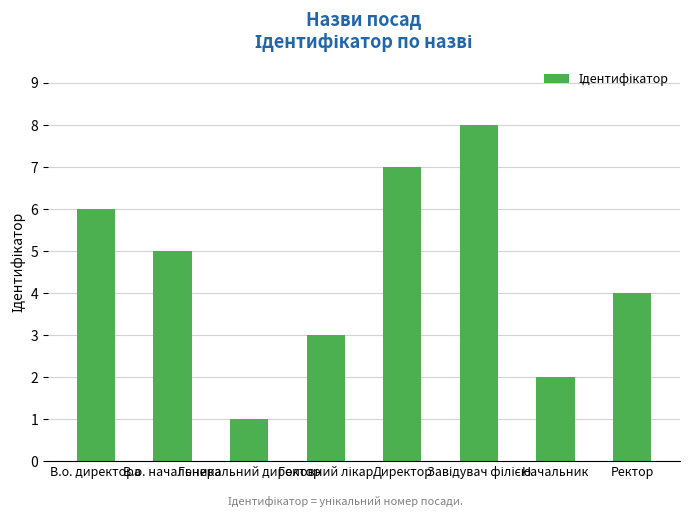

At which label does the data first exceed 5?

В.о. директора